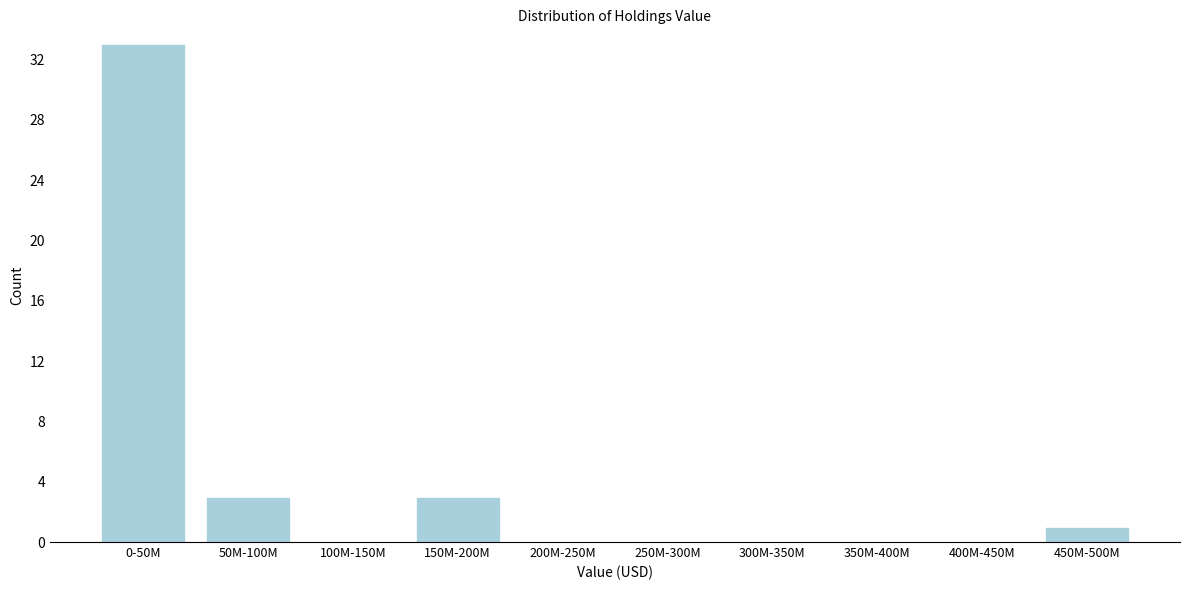

Reading left to right, list all the values displayed in this chart.

0-50M=33	50M-100M=3	100M-150M=0	150M-200M=3	200M-250M=0	250M-300M=0	300M-350M=0	350M-400M=0	400M-450M=0	450M-500M=1